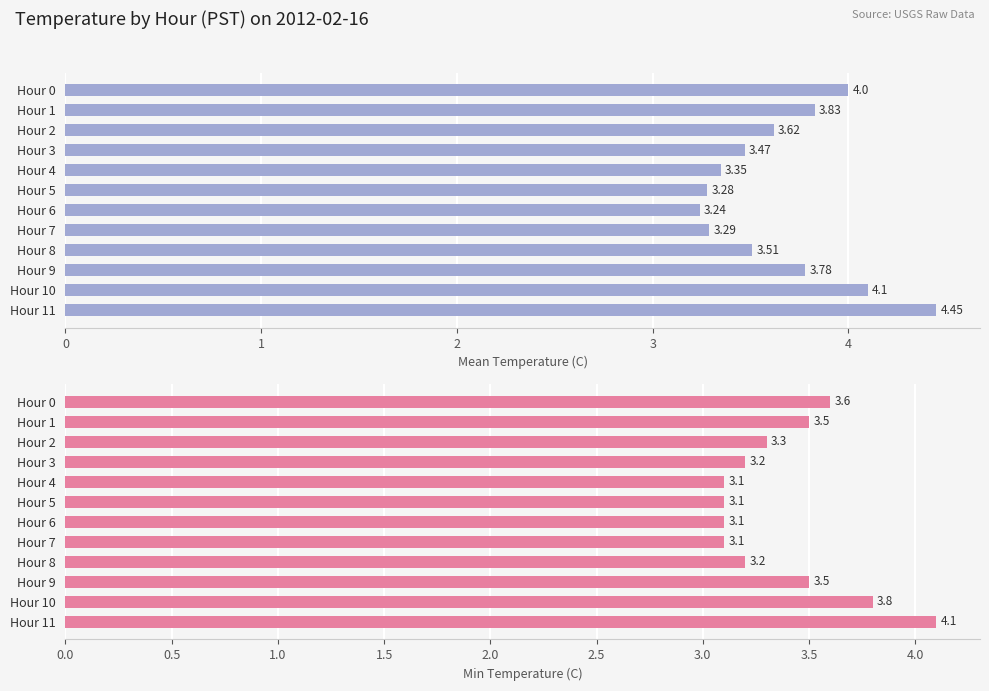

What is the maximum value shown in the chart?

4.5